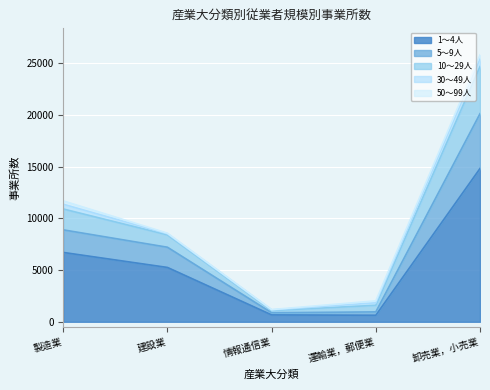

Between 建設業 and 情報通信業, which is larger?

建設業